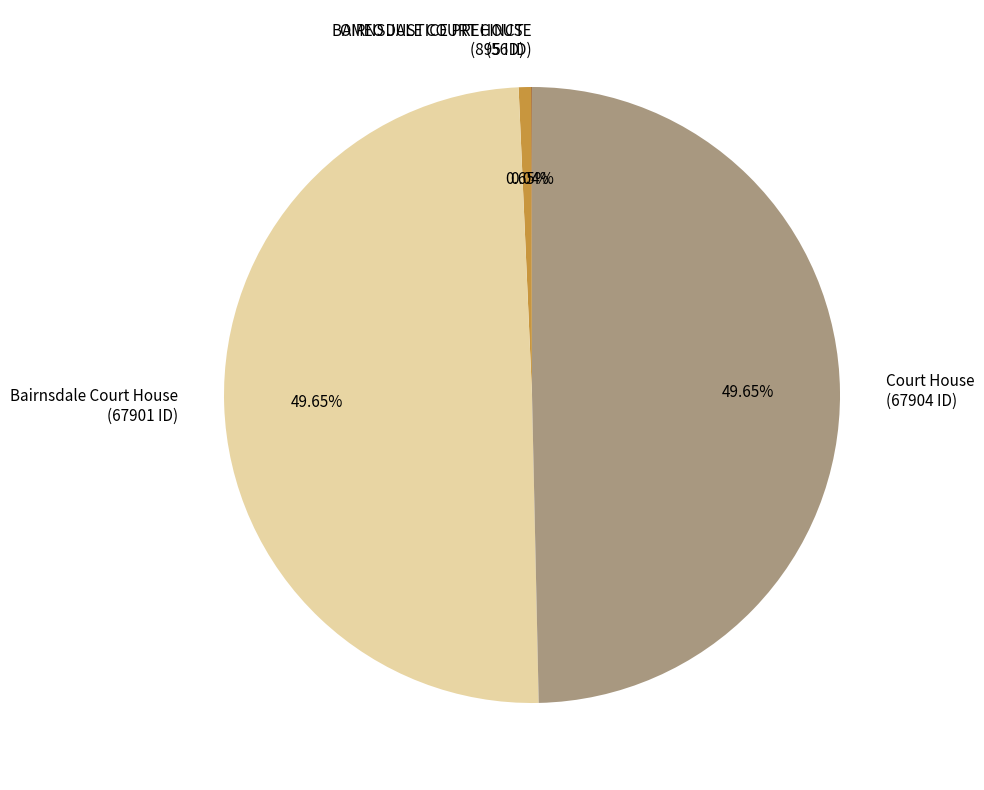

True or false: Court House accounts for 40% of the total.

False